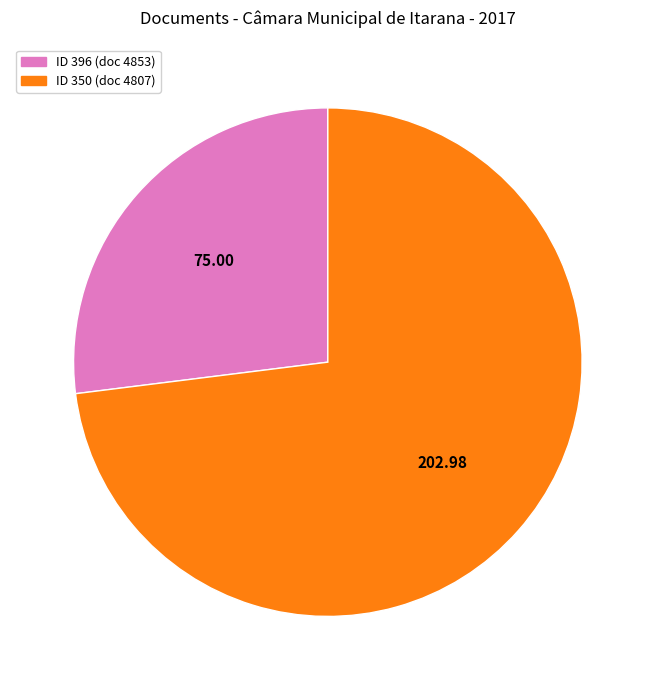

Is there any slice that represents more than half of the pie?

Yes